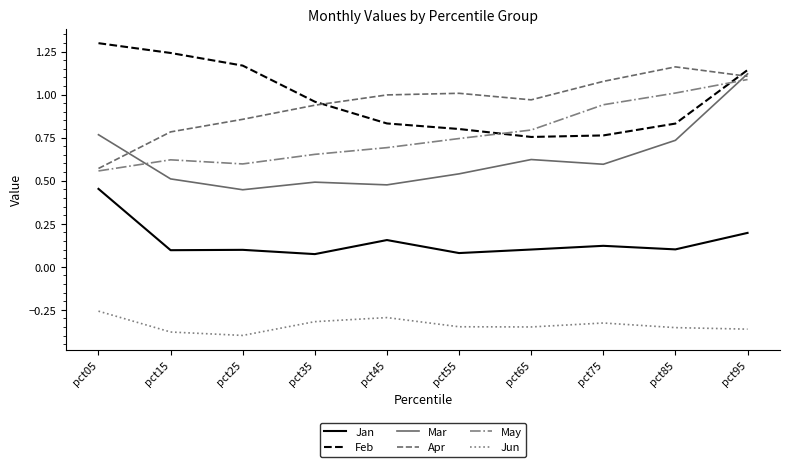

What is the difference between the highest and lowest values at pct15?

1.6